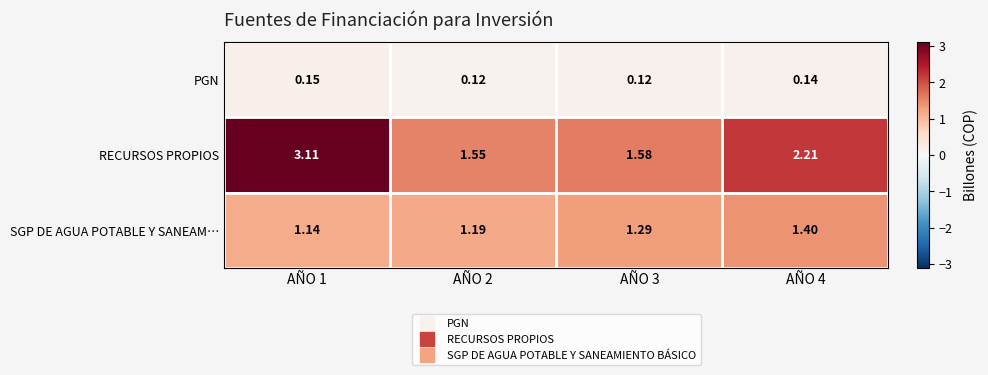

At AÑO 1, list the series in order from smallest to largest.

PGN, SGP DE AGUA POTABLE Y SANEAM…, RECURSOS PROPIOS